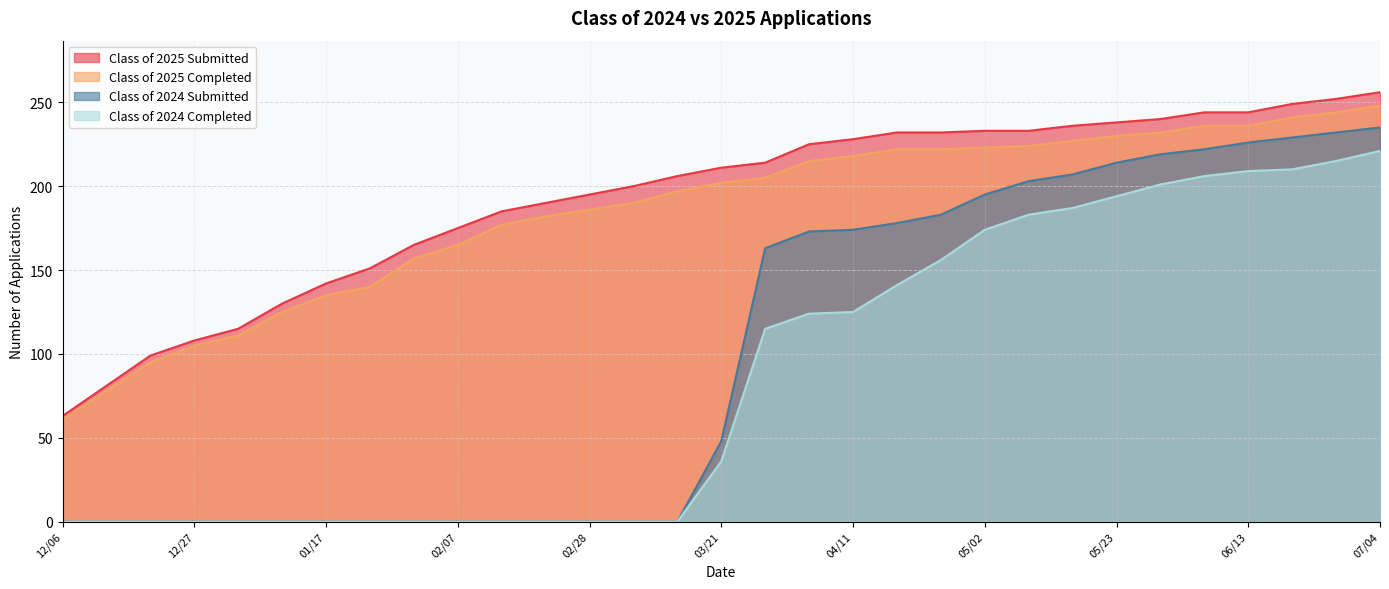

Which series has the widest spread of values?

Class of 2024 Submitted